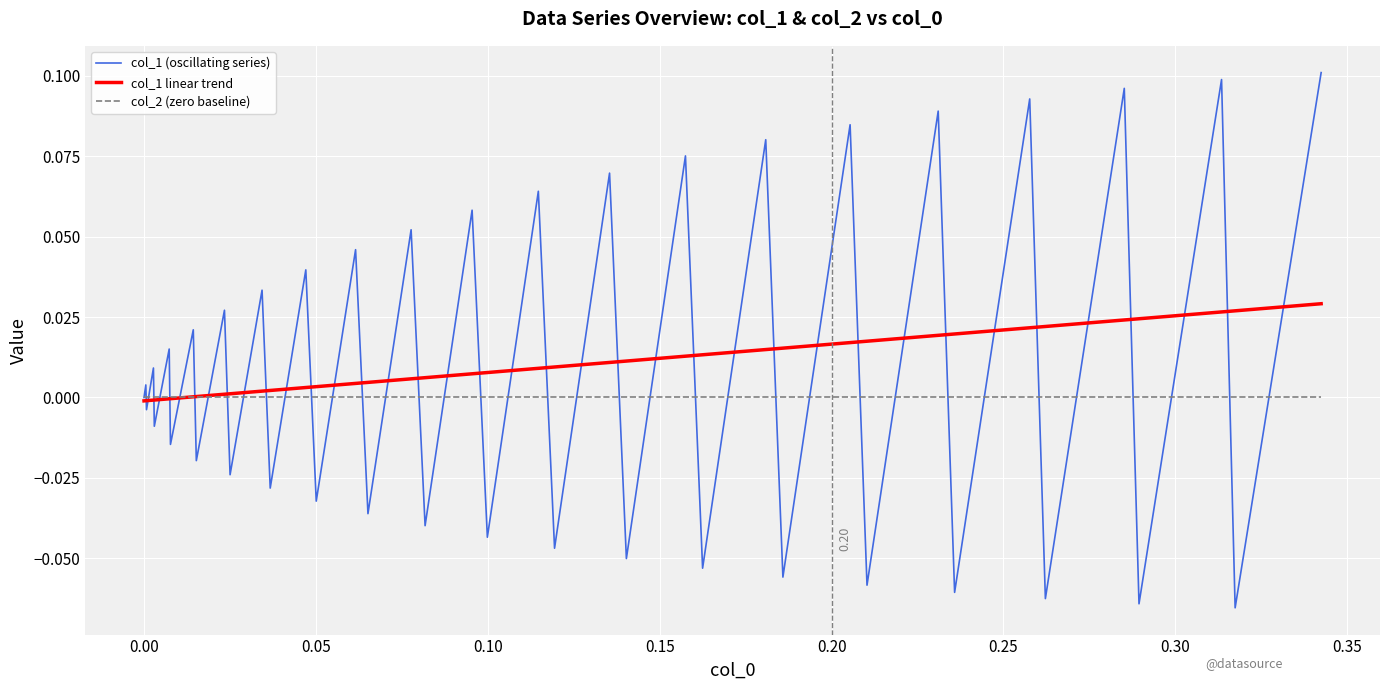

Which series has the widest spread of values?

col_1 (oscillating series)